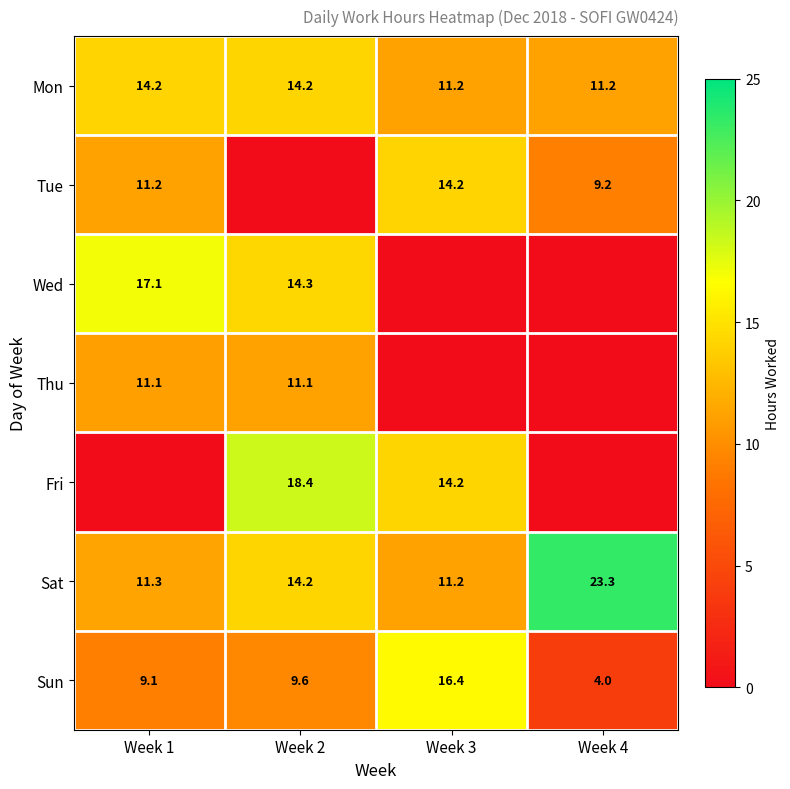

Is the value of Sat at Week 3 greater than the value of Mon at Week 2?

No